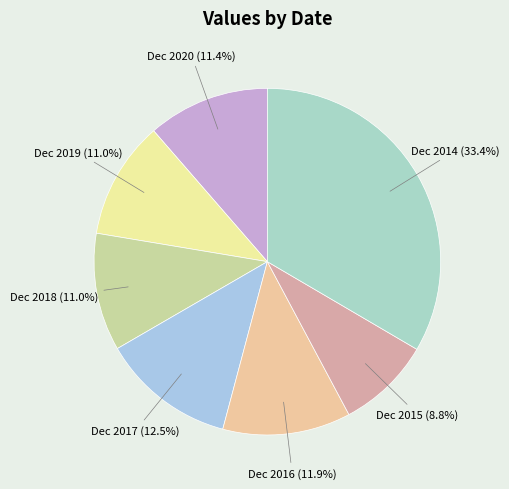

How many segments does this pie chart have?

7